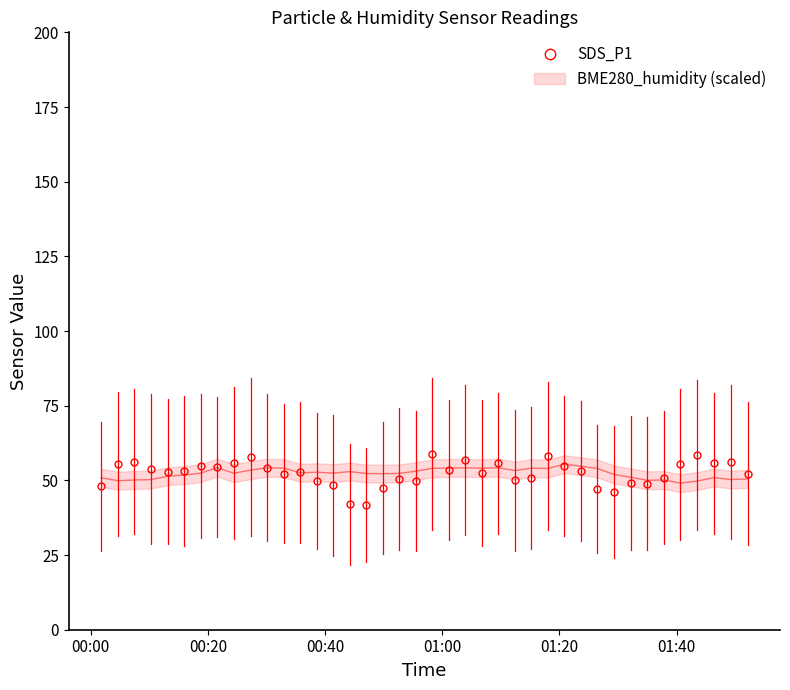

What is the difference between the maximum and second lowest values?

16.8